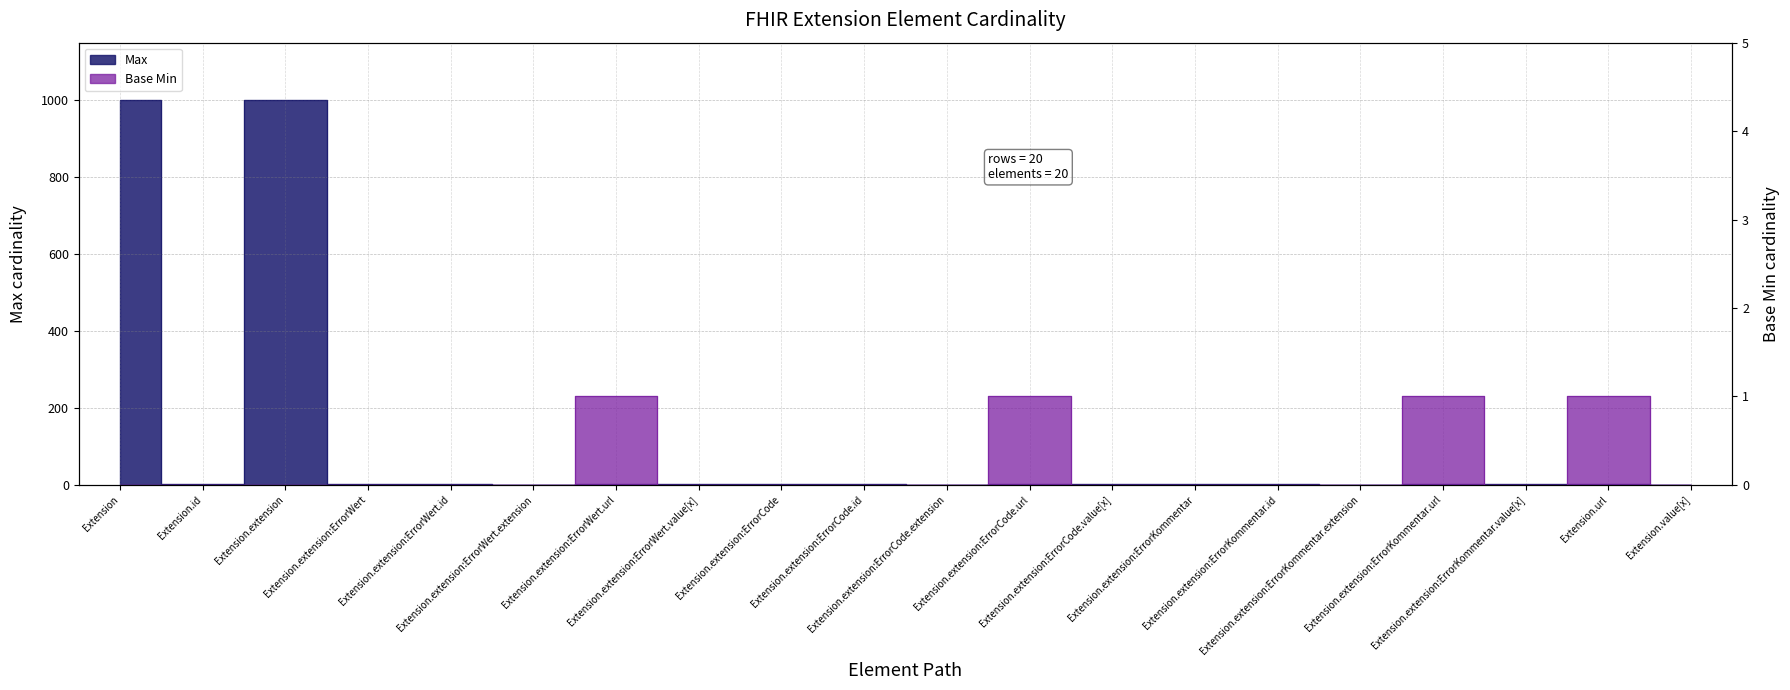

What are all the series names shown in the legend?

Max, Base Min